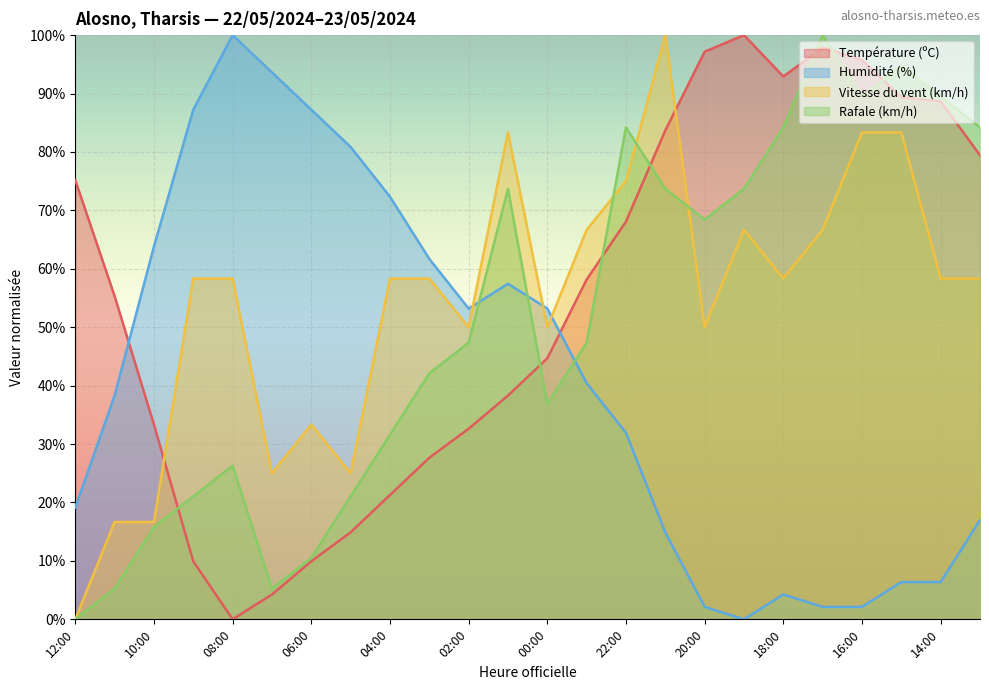

Rank the series at 03:00 from highest to lowest value.

Humidité (%), Vitesse du vent (km/h), Rafale (km/h), Température (ºC)